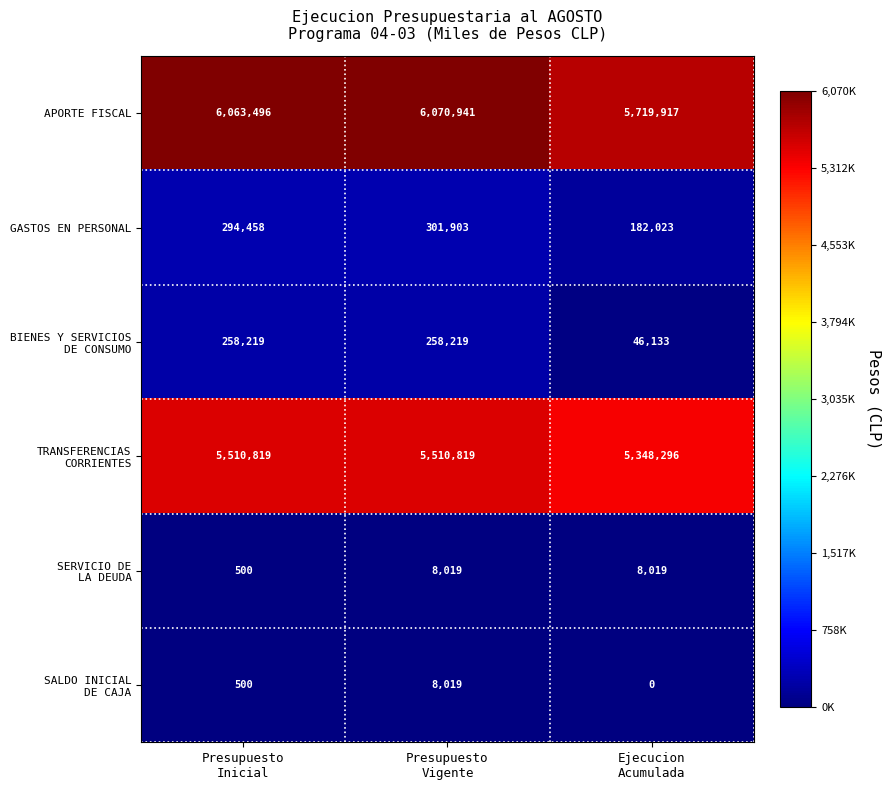

What is the sum of all APORTE FISCAL values?

17854354